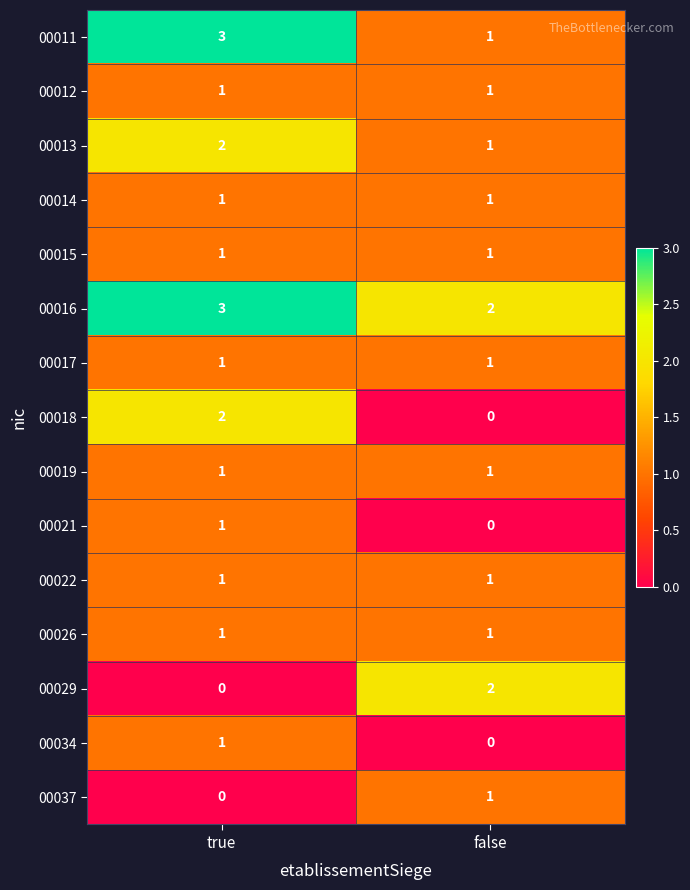

What is the difference between the highest and lowest values at true?

3